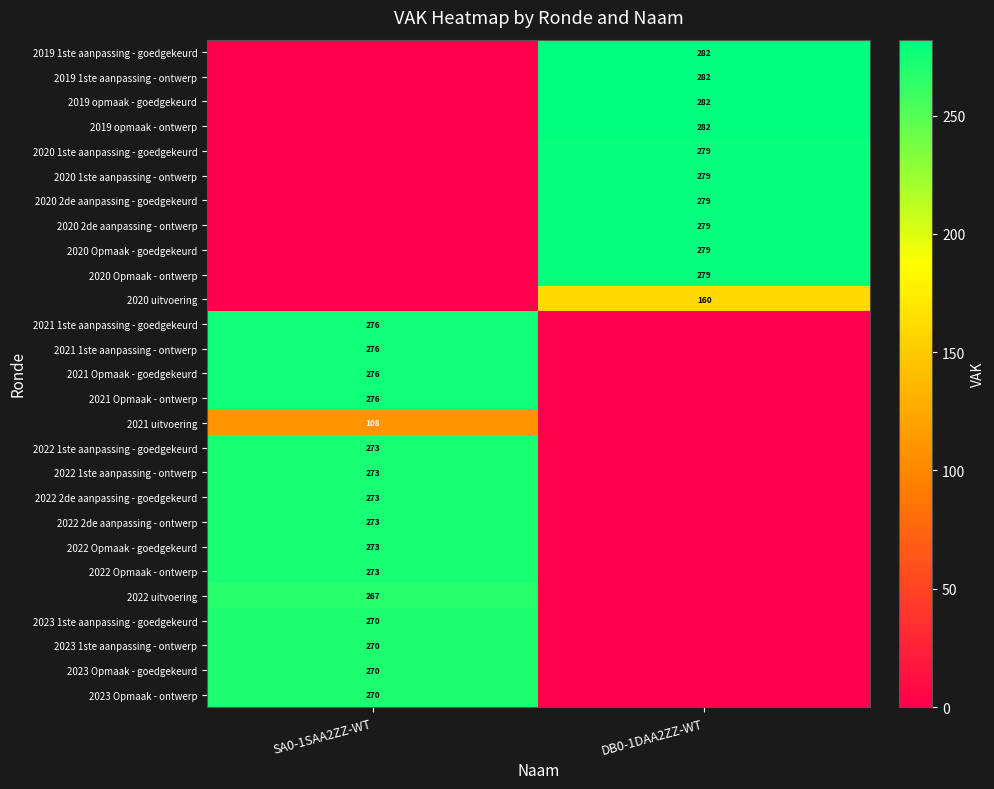

The 2021 Opmaak - ontwerp series shows 173 at SA0-1SAA2ZZ-WT. True or false?

False